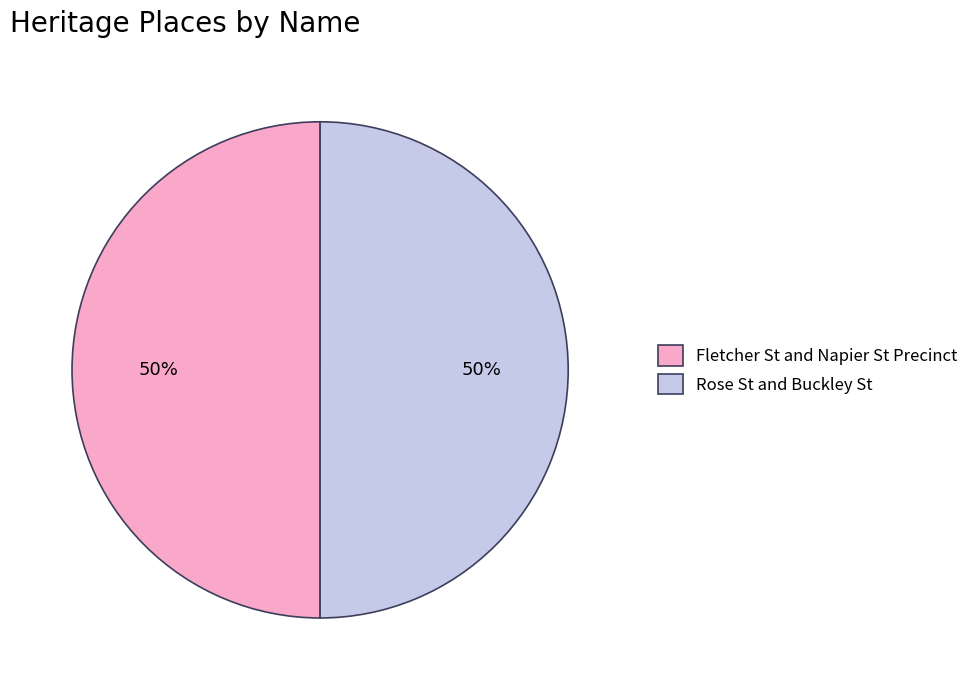

To the nearest percent, what is the average slice percentage?

50%